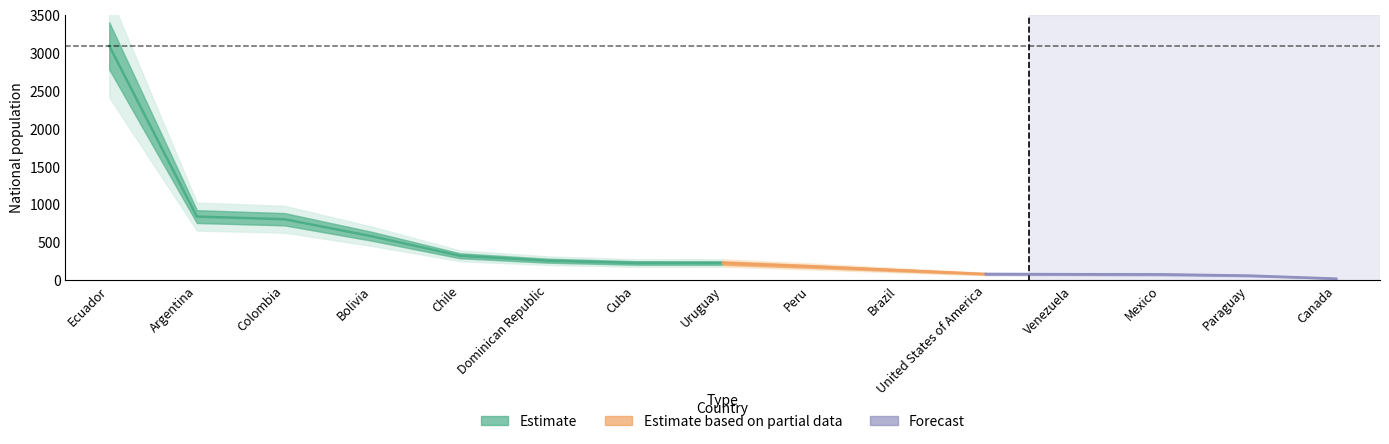

How many categories are shown in the chart?

15